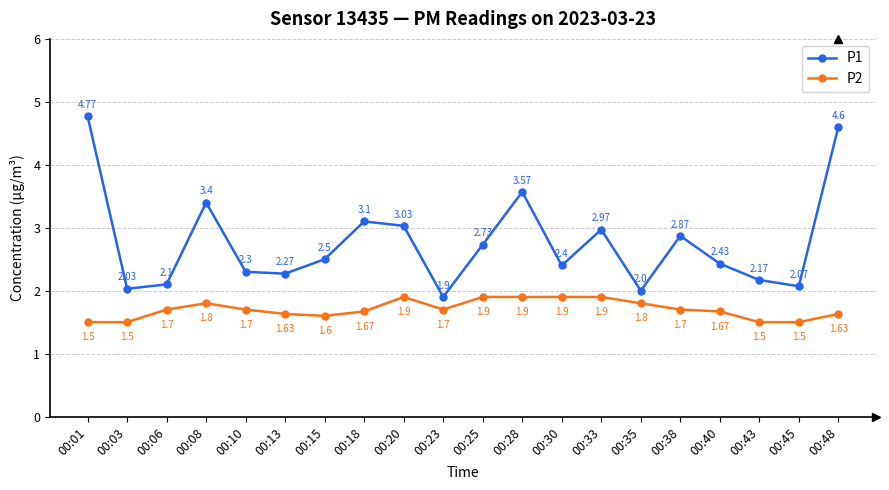

Which series has the widest spread of values?

P1